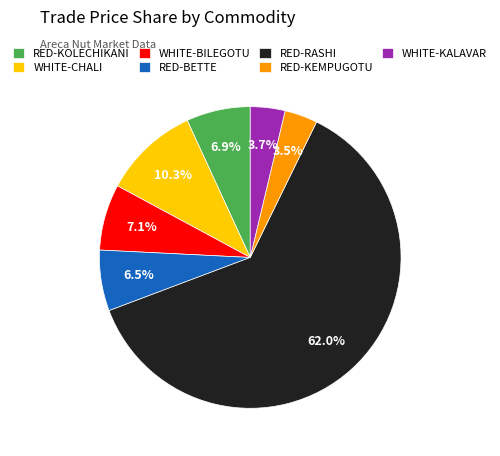

Which has a higher value, RED-KEMPUGOTU or RED-KOLECHIKANI?

RED-KOLECHIKANI